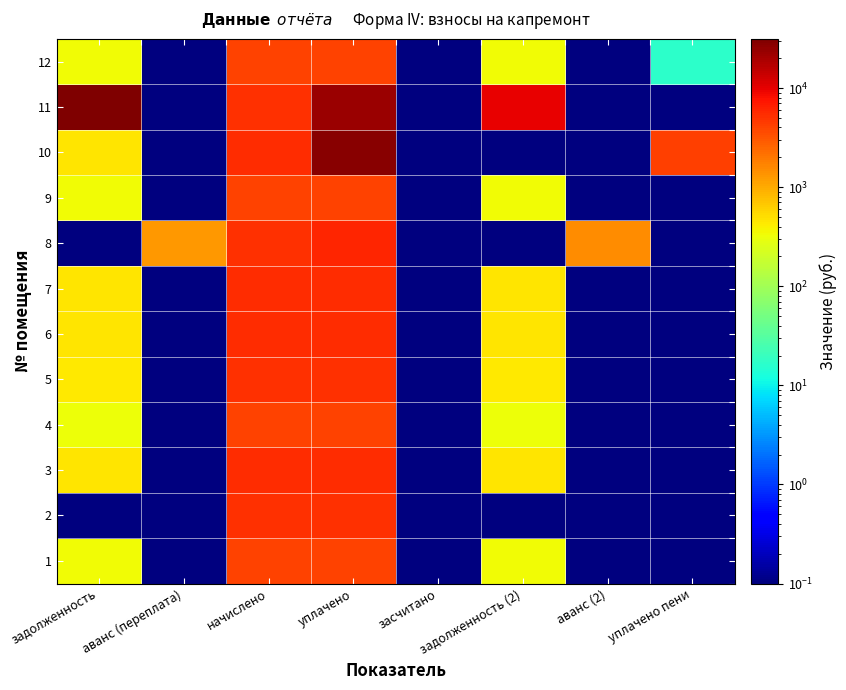

Which has a higher value, засчитано or аванс (переплата)?

засчитано